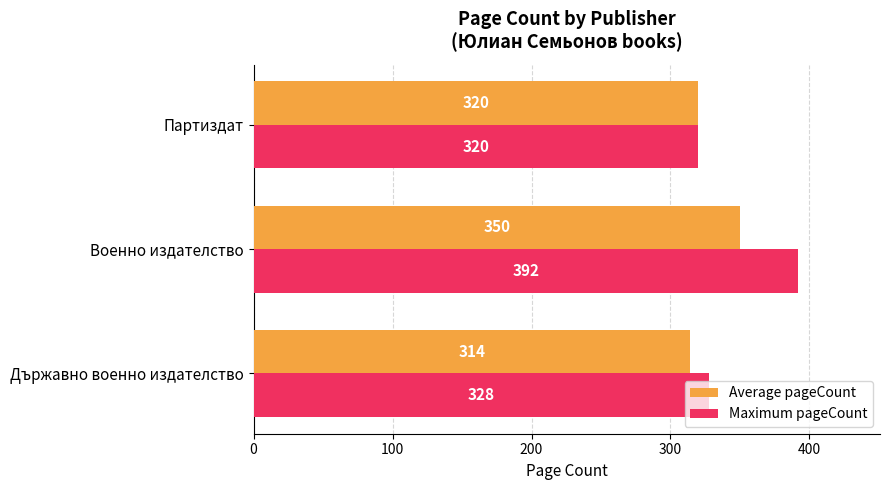

Which series has the largest range (max minus min)?

Maximum pageCount